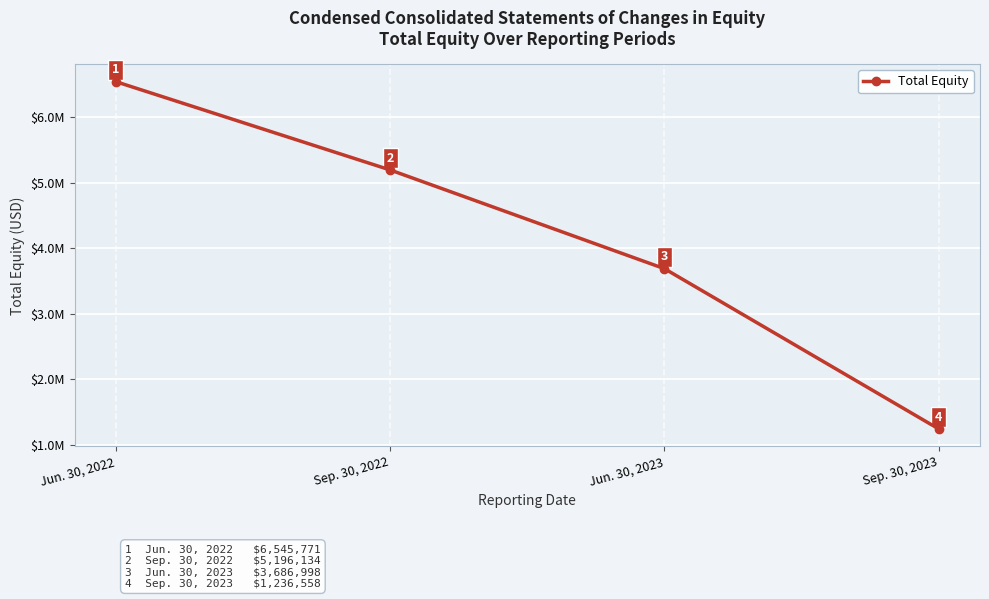

Does the chart have visible grid lines?

Yes